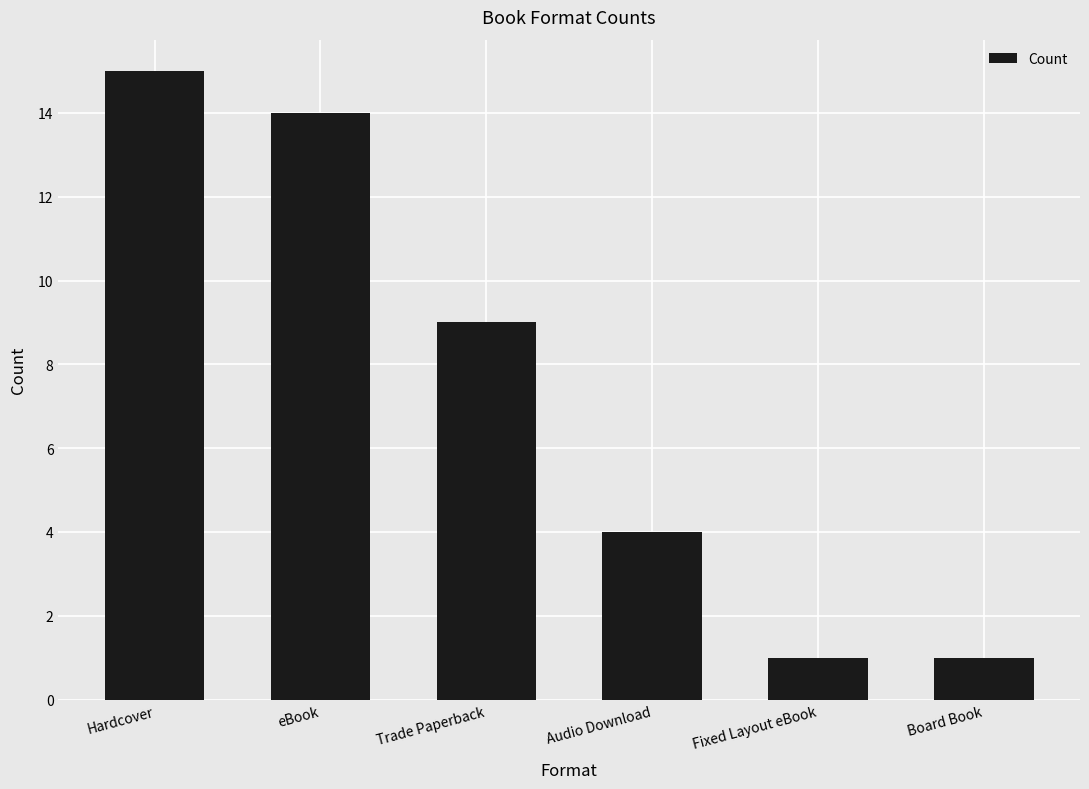

What is the difference between the values at Board Book and Trade Paperback?

8